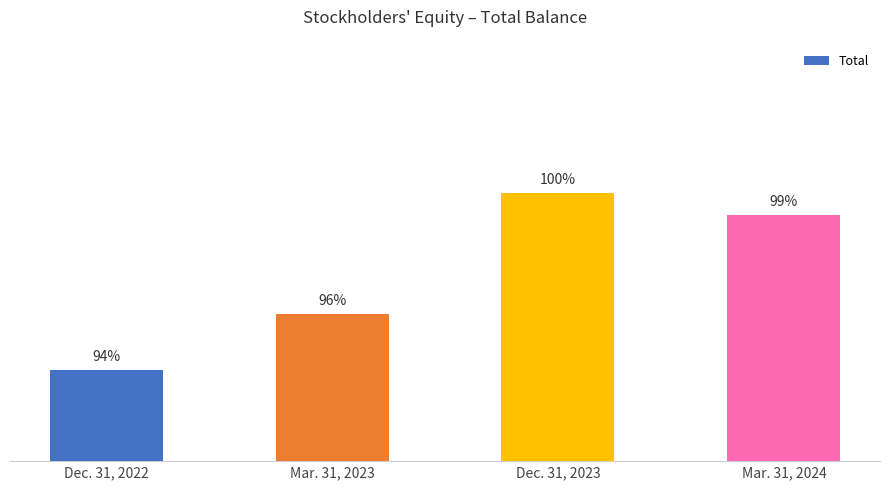

Between Mar. 31, 2024 and Dec. 31, 2023, which is larger?

Dec. 31, 2023